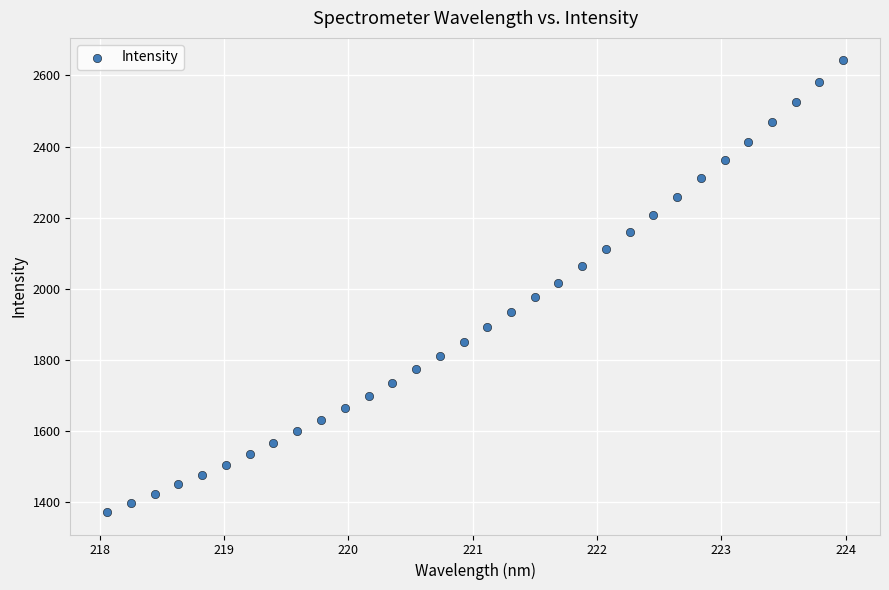

What is the range of X values (max minus min)?

5.9